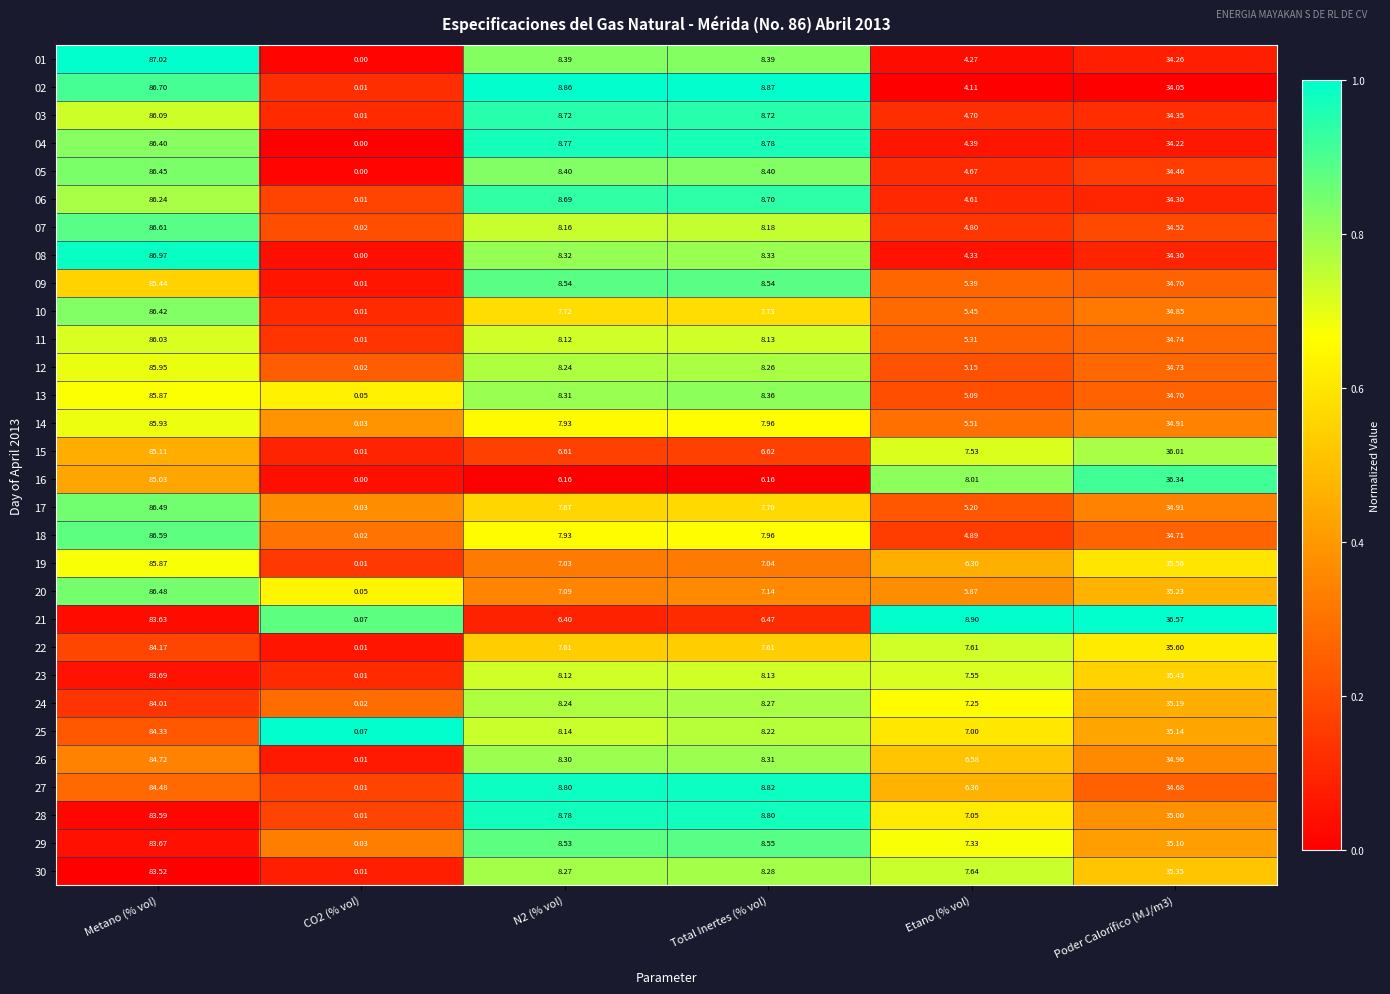

Which category has the highest value across all series?

Metano (% vol)